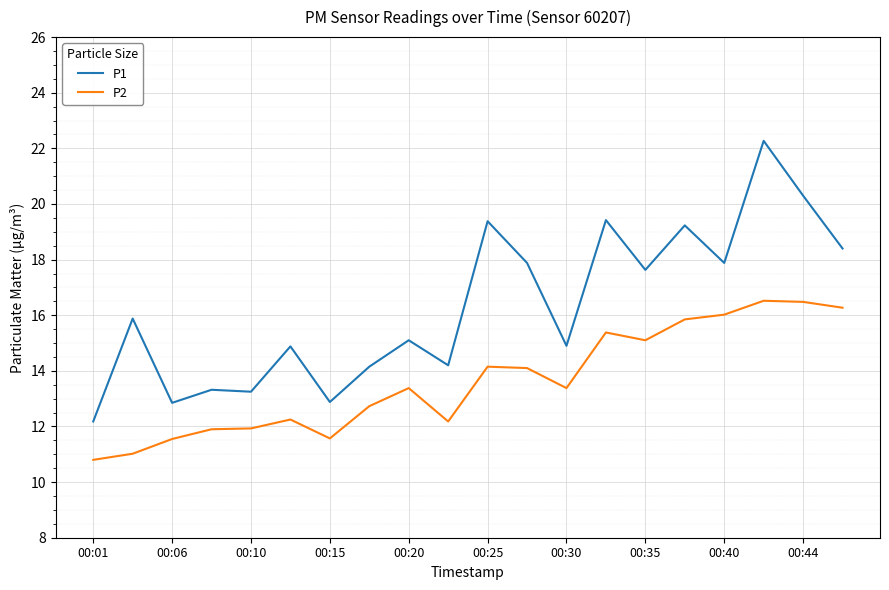

True or false: P2 and P1 intersect in this chart.

False